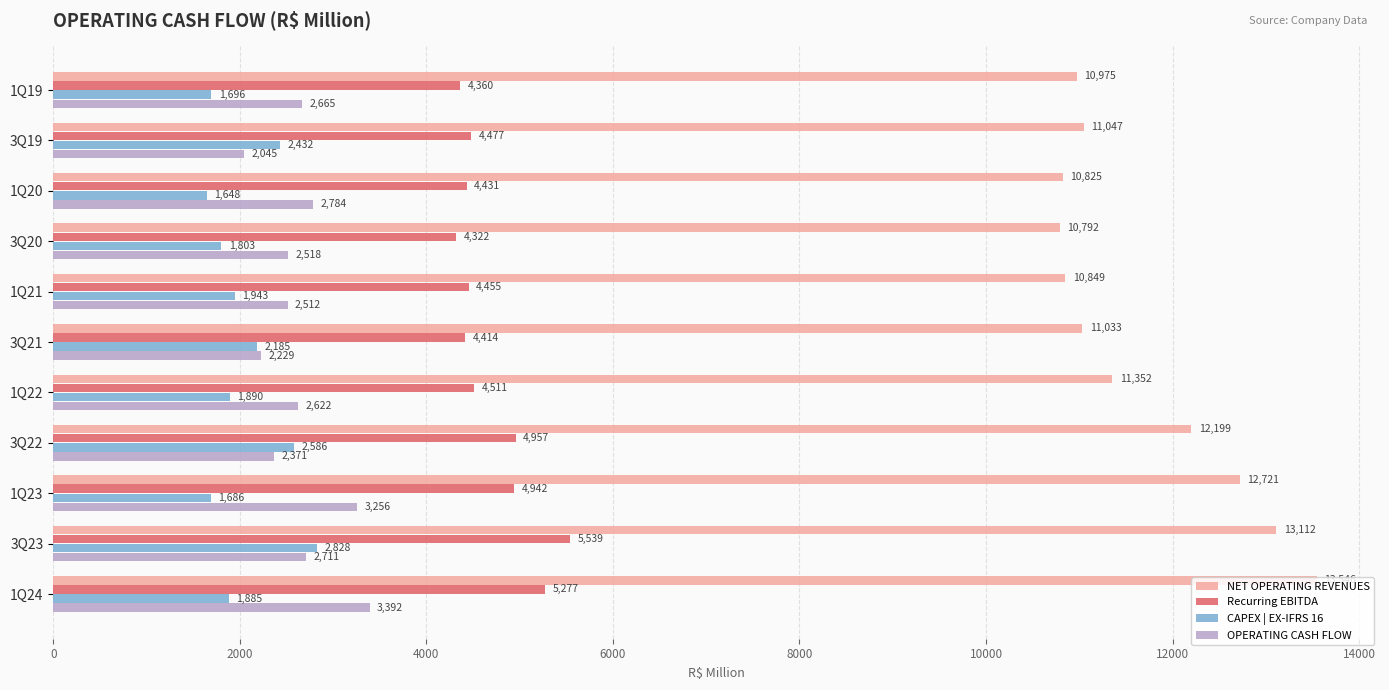

The Recurring EBITDA series shows 4431.1 at 1Q20. True or false?

True